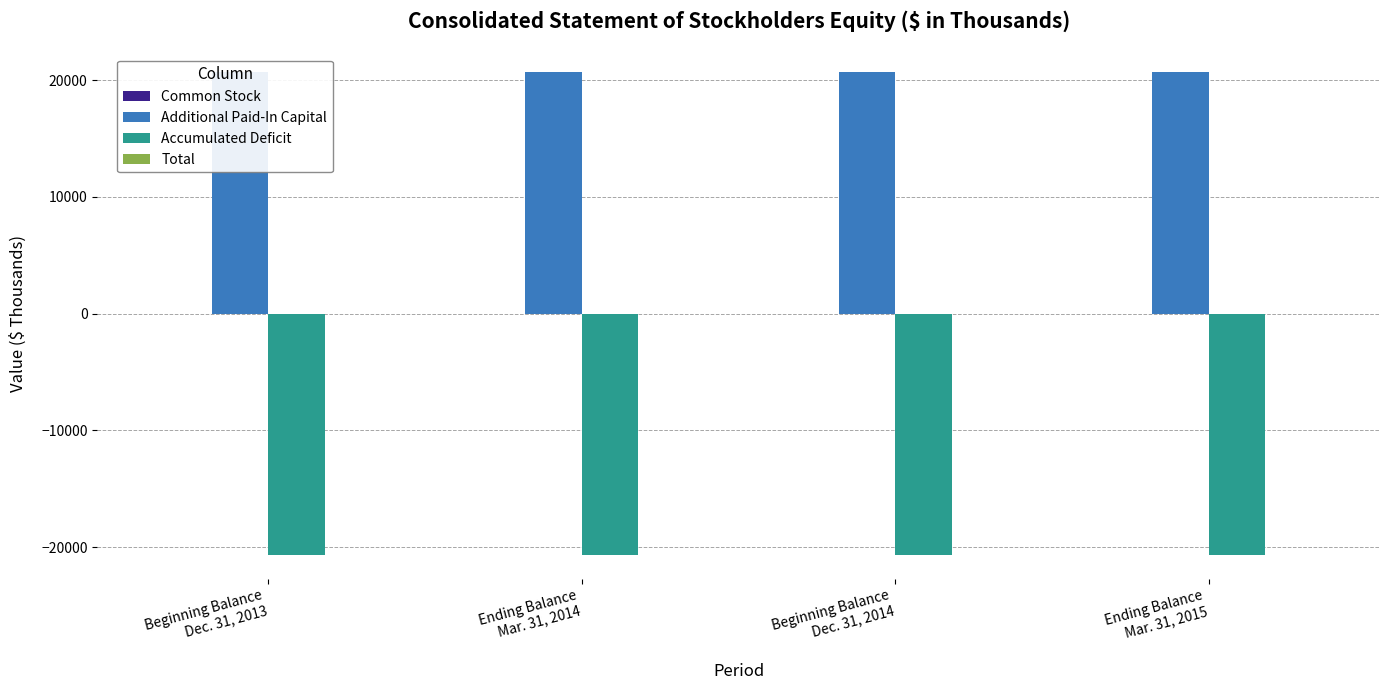

The Common Stock series shows 3 at Ending Balance
Mar. 31, 2015. True or false?

True